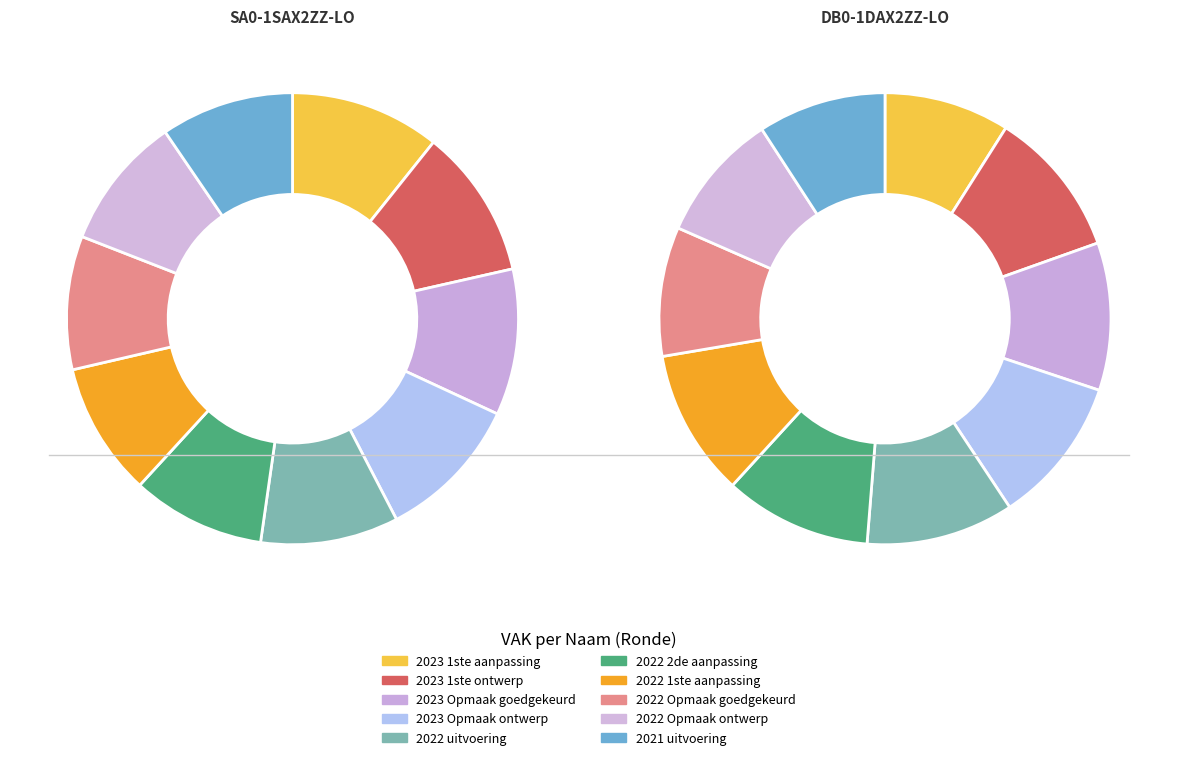

Which slice is the smallest?

2023 1ste aanpassing